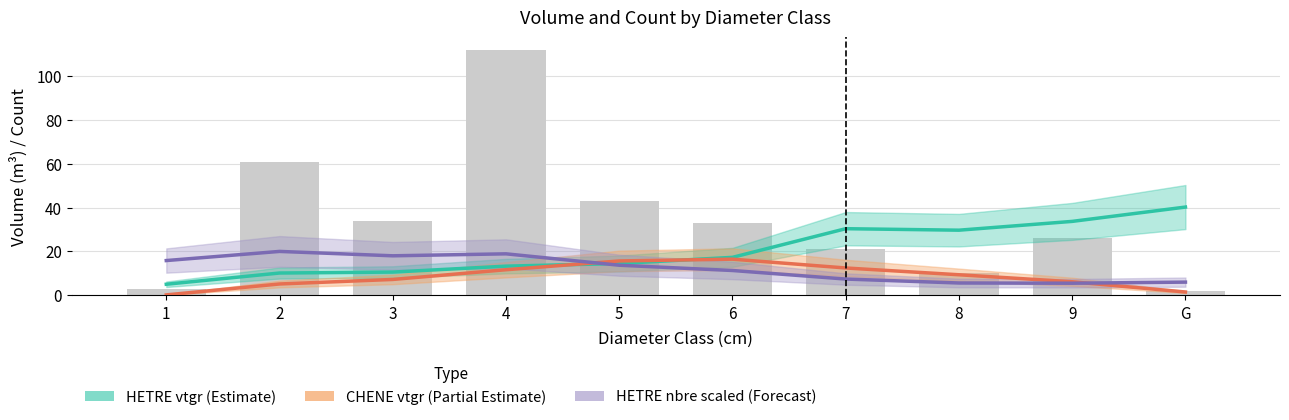

How many values in the HETRE vtgr (Estimate) series exceed 17?

5